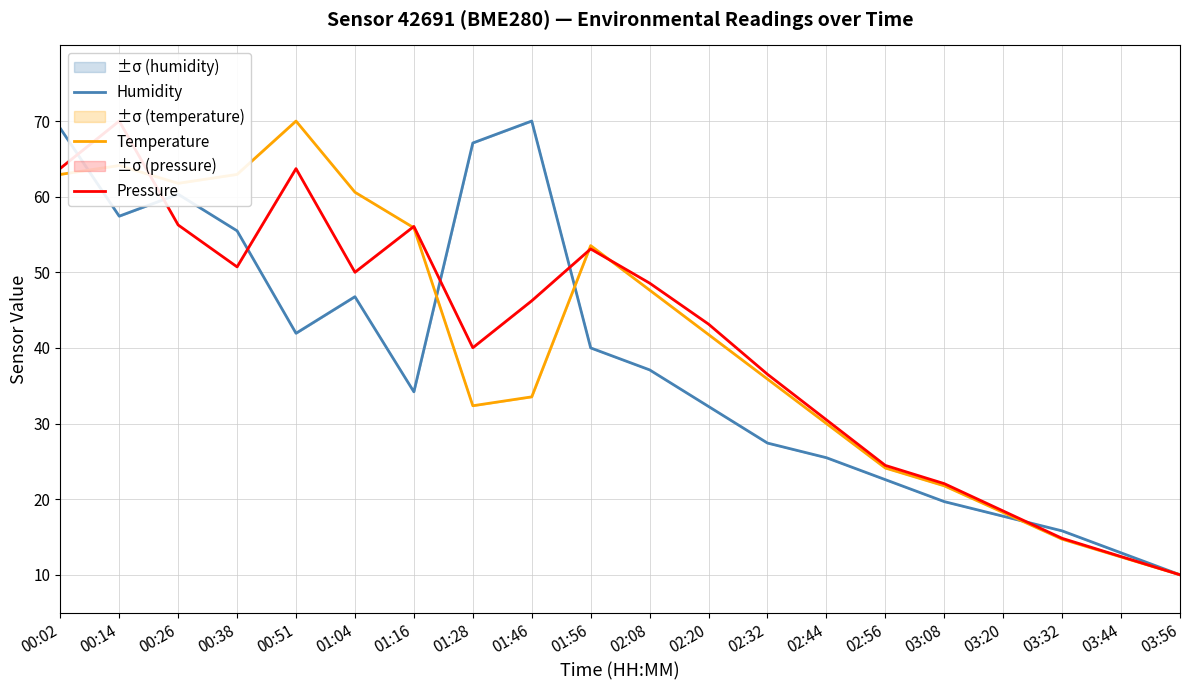

What is the difference between the second highest and second lowest values in the Temperature series?

51.8